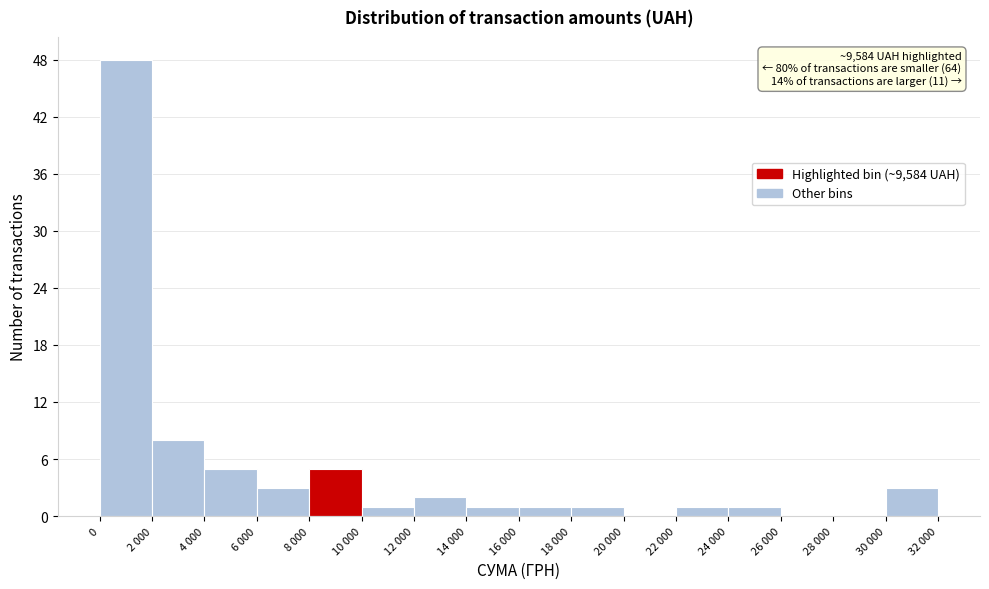

Reading right to left, extract all data points from this chart.

30 000=3	28 000=0	26 000=0	24 000=1	22 000=1	20 000=0	18 000=1	16 000=1	14 000=1	12 000=2	10 000=1	8 000=5	6 000=3	4 000=5	2 000=8	0=48